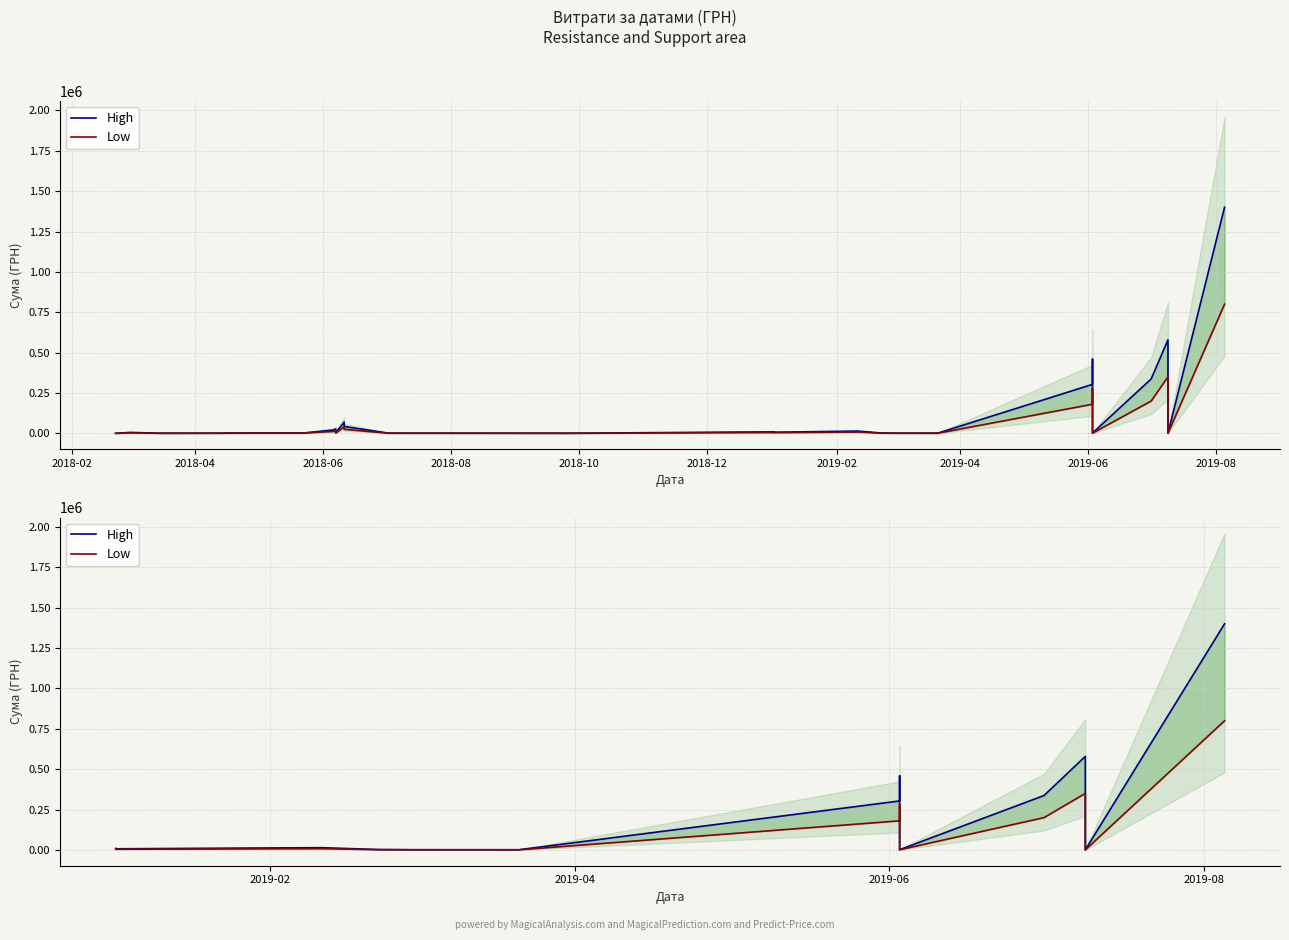

How many lines are shown in the chart?

2